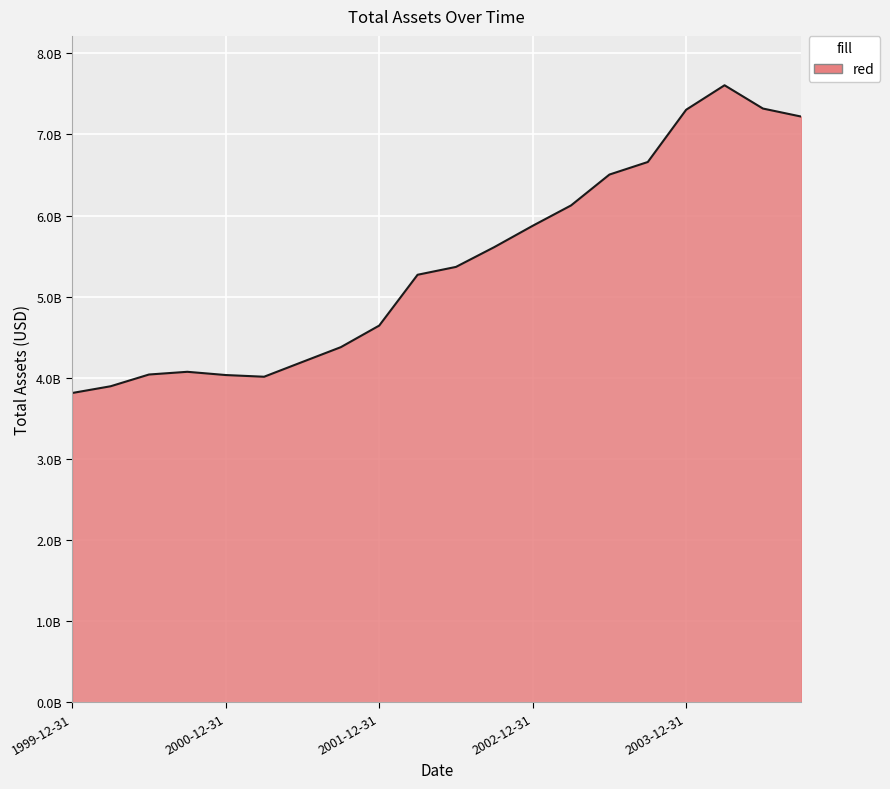

Does the chart display data point markers on the line(s)?

No